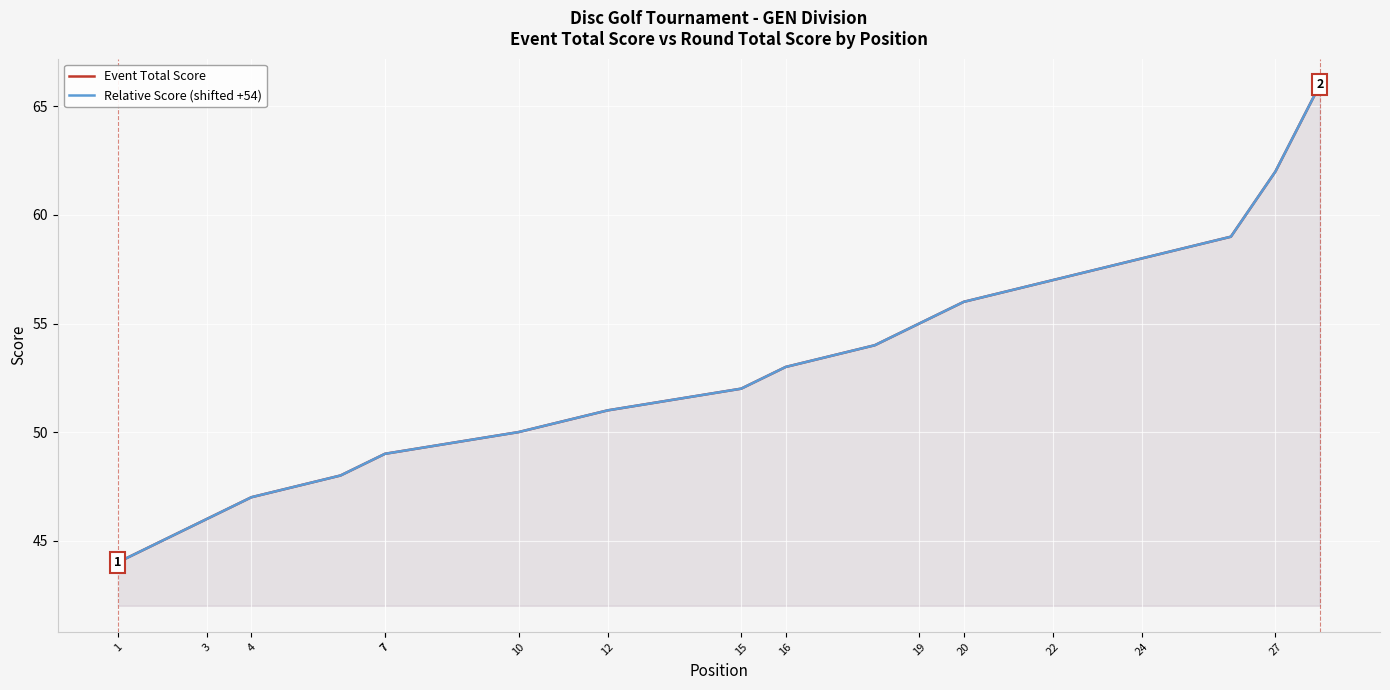

Reading left to right, transcribe all the data shown in this chart.

Event Total Score: 44	45	46	47	47	48	49	49	49	50	50	51	51	51	52	53	53	54	55	56	56	57	57	58	58	59	62	66
Relative Score (shifted +54): 44	45	46	47	47	48	49	49	49	50	50	51	51	51	52	53	53	54	55	56	56	57	57	58	58	59	62	66